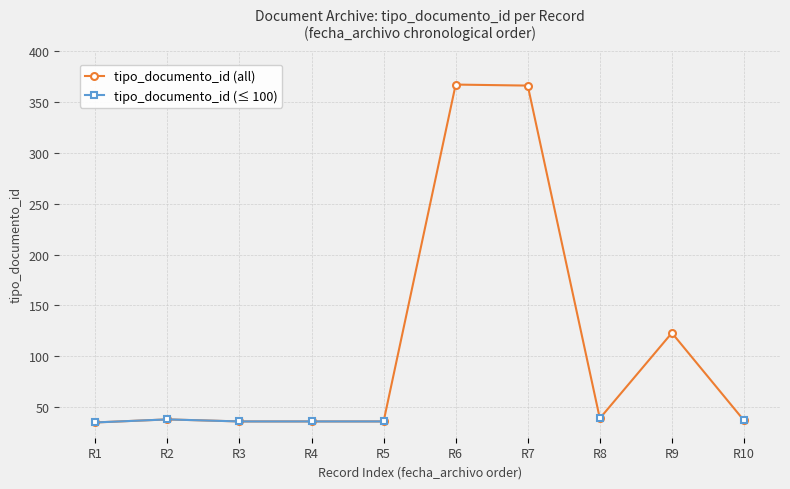

Is it true that tipo_documento_id (≤ 100) equals 38.0 at R2?

True